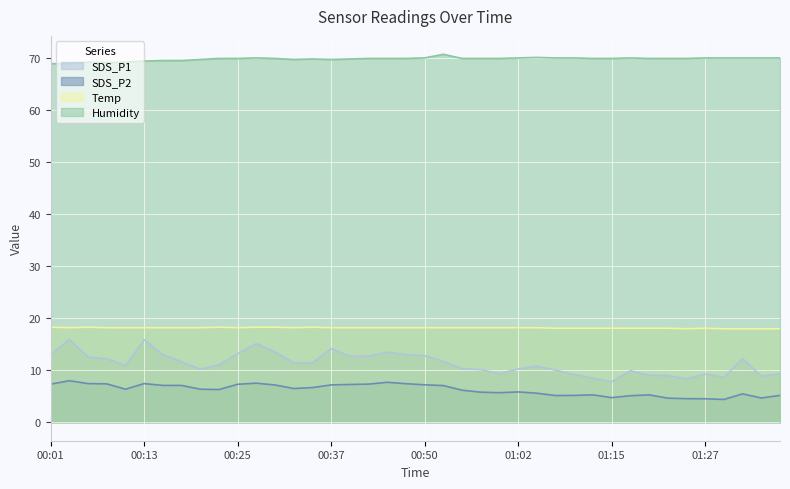

What is the label of the 27th point from the left?

01:05